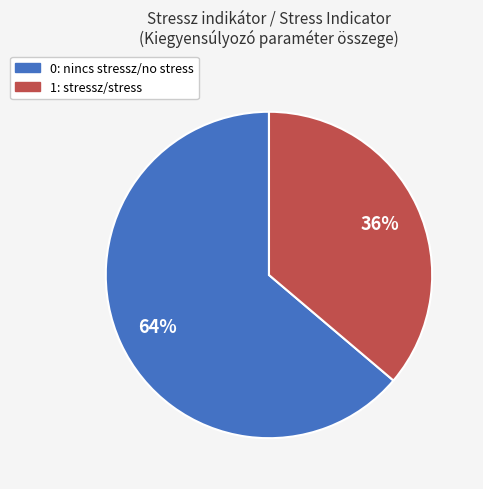

Which slice is the largest?

0: nincs stressz/no stress